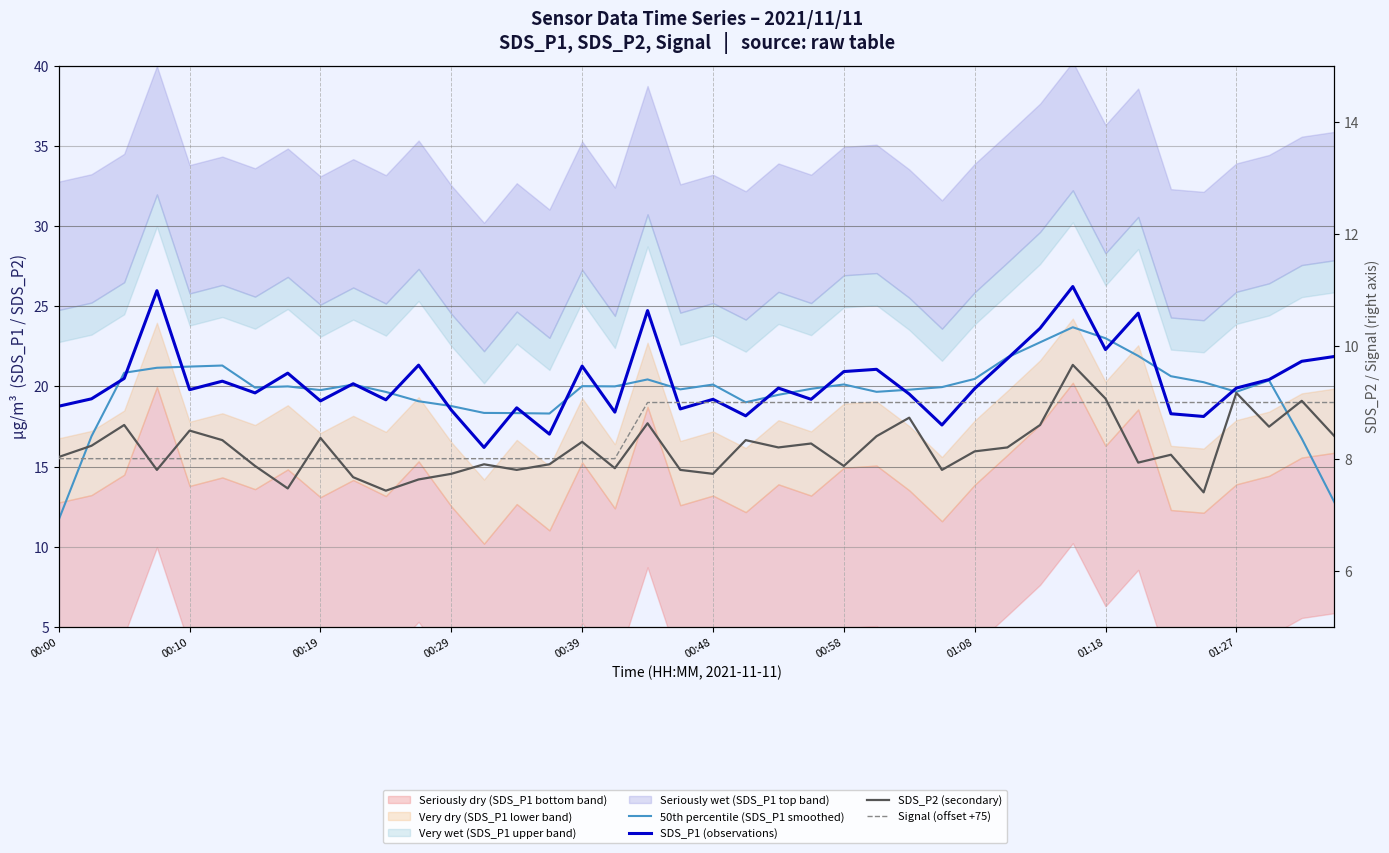

At which category does the chart reach its minimum across all series?

35